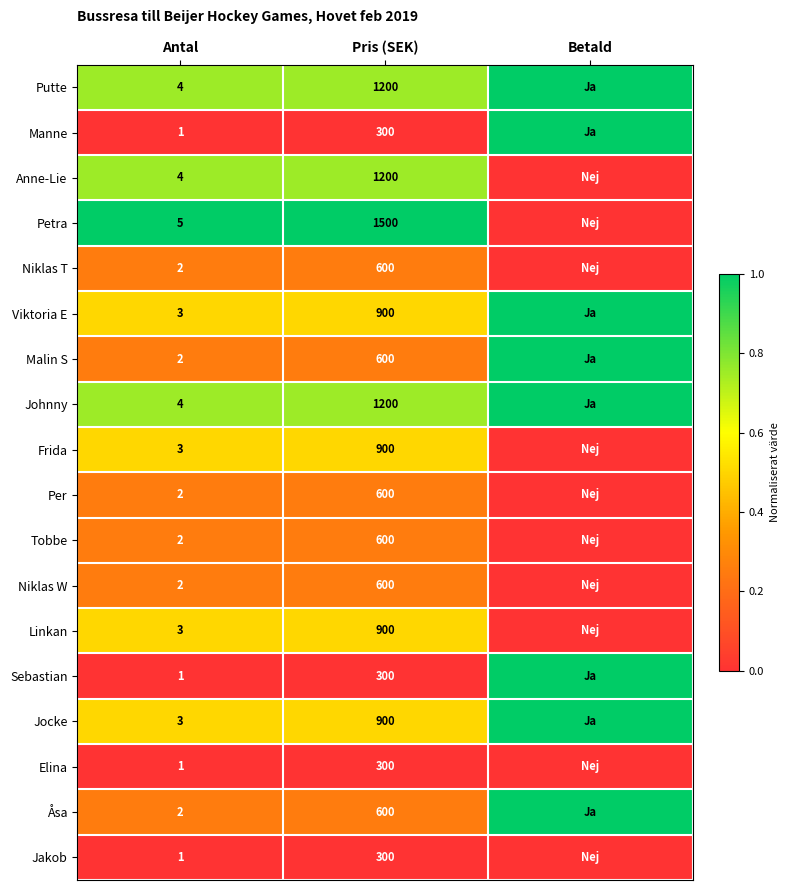

True or false: Frida has a value of 1 at Antal.

False